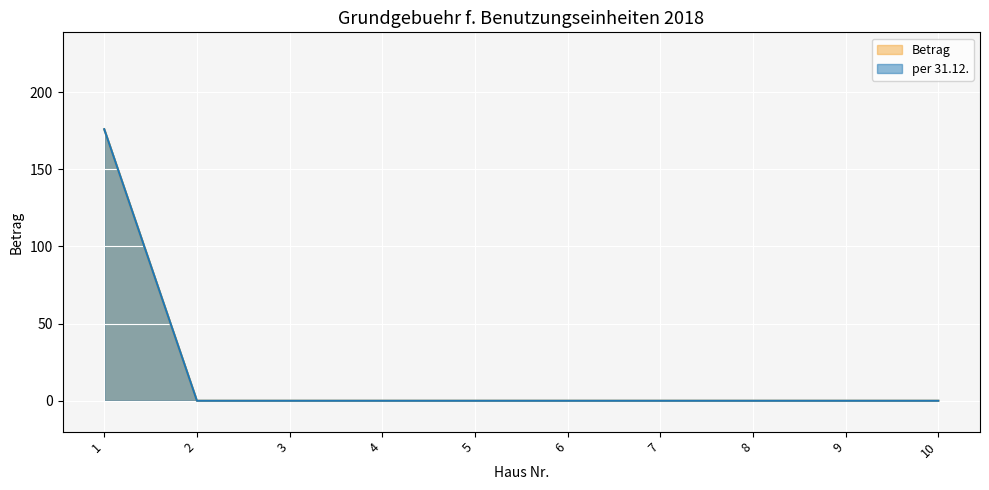

Which series has the largest range (max minus min)?

Betrag